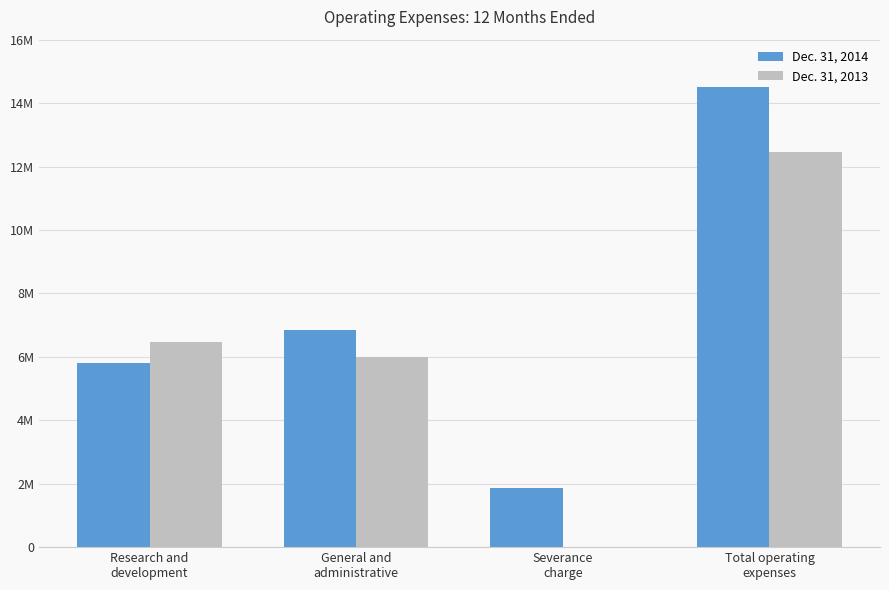

Which has a higher value, Severance
charge or Research and
development?

Research and
development